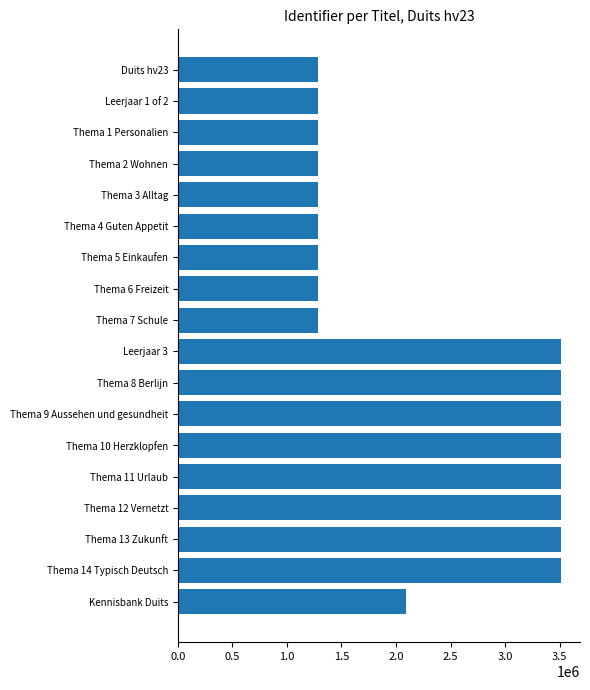

Are the bars grouped side by side (vs. stacked)?

No